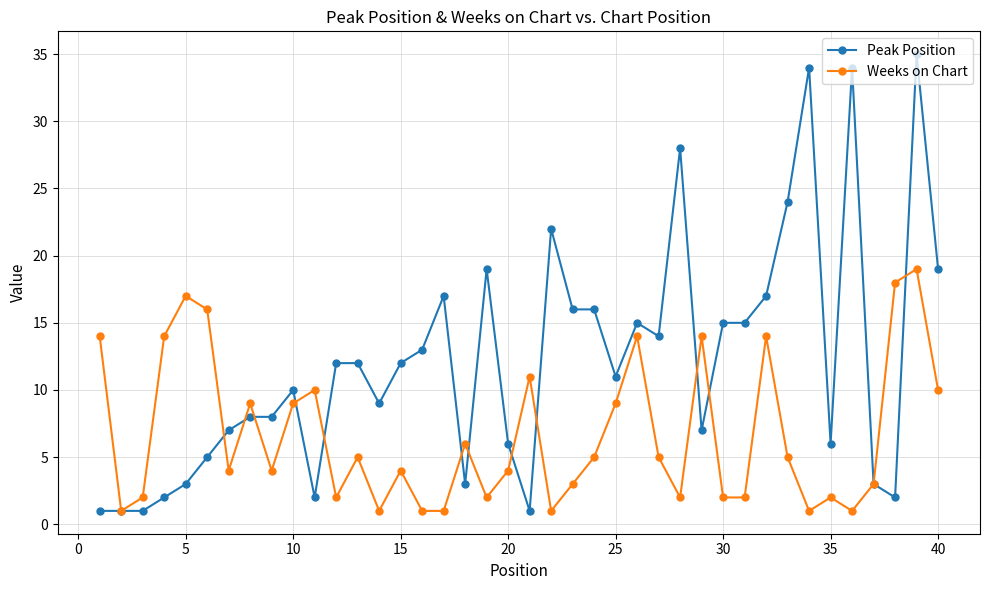

Count the number of categories in the chart.

40